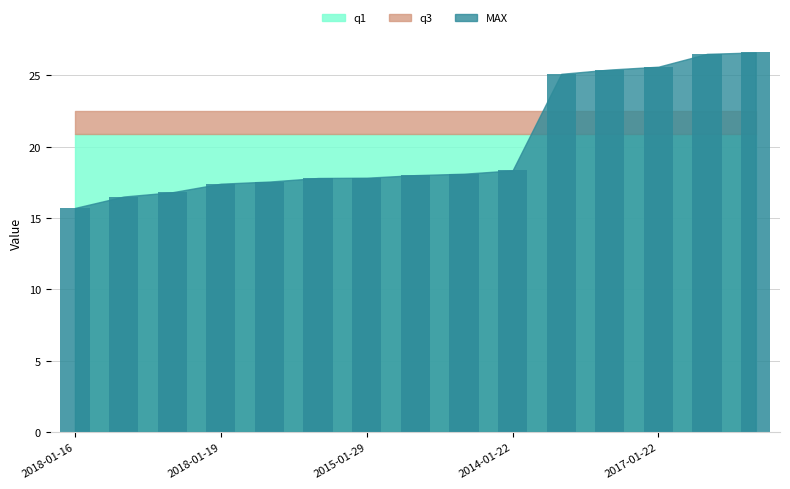

How many bars are there in total?

15